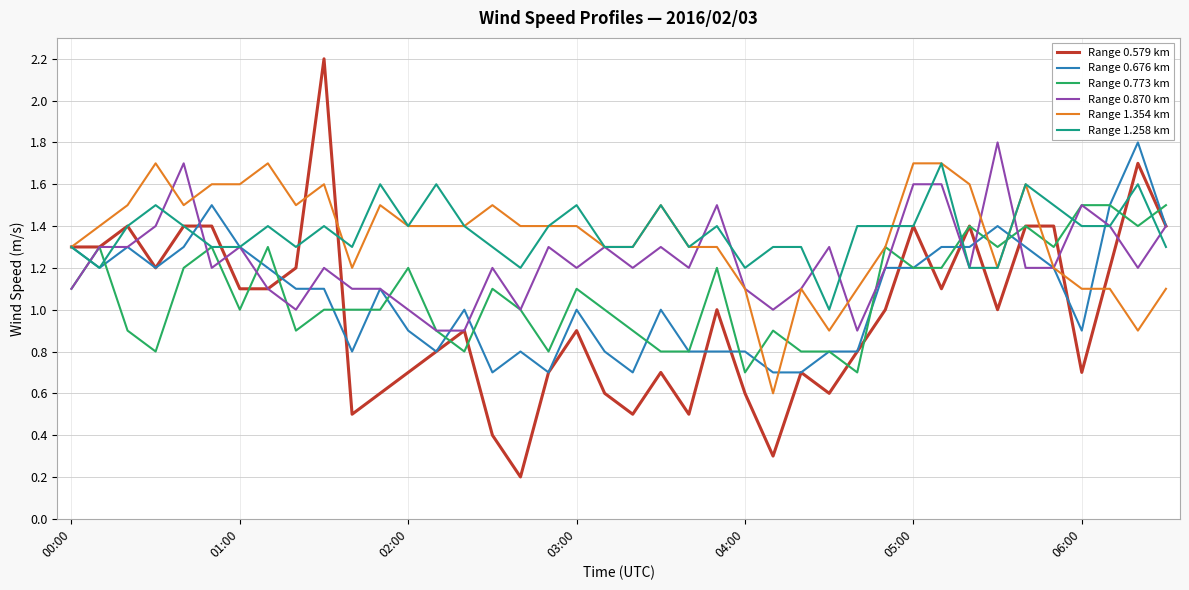

What is the lowest value of the Range 0.870 km series?

0.9